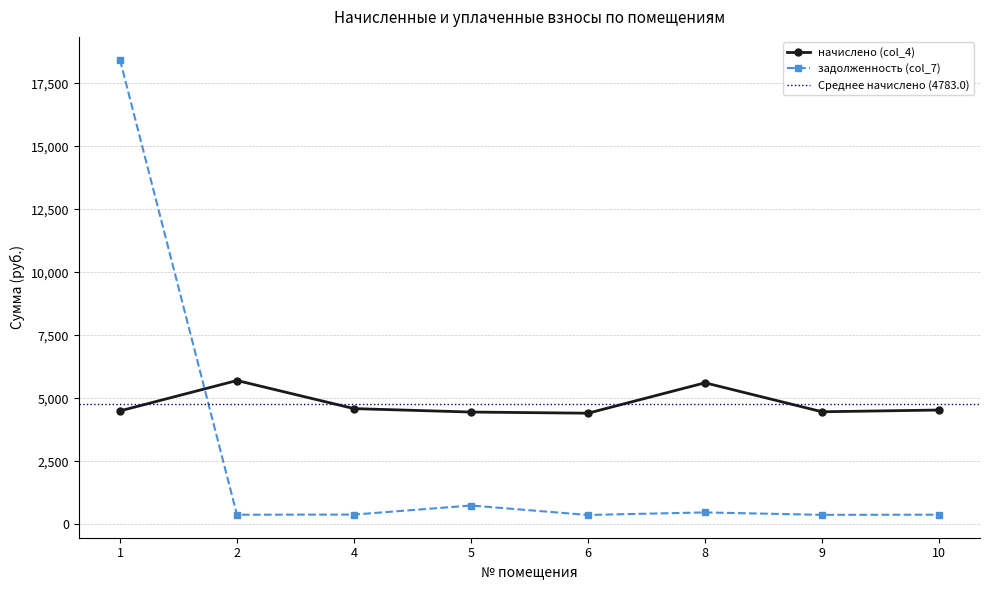

At which label does задолженность (col_7) reach its minimum?

6